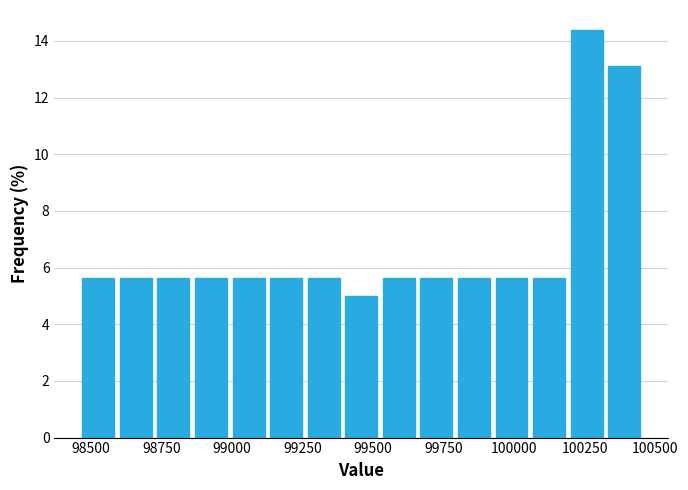

Read against the x-axis, roughly where is the centre of the tallest bar?

100250